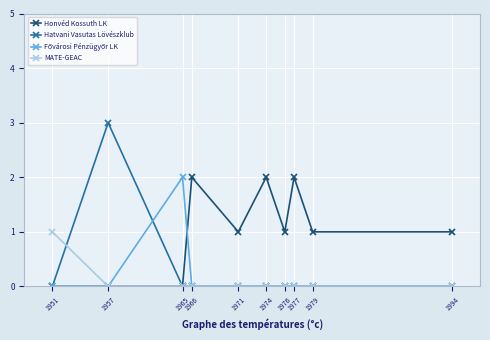

Which series has the largest range (max minus min)?

Hatvani Vasutas Lövészklub